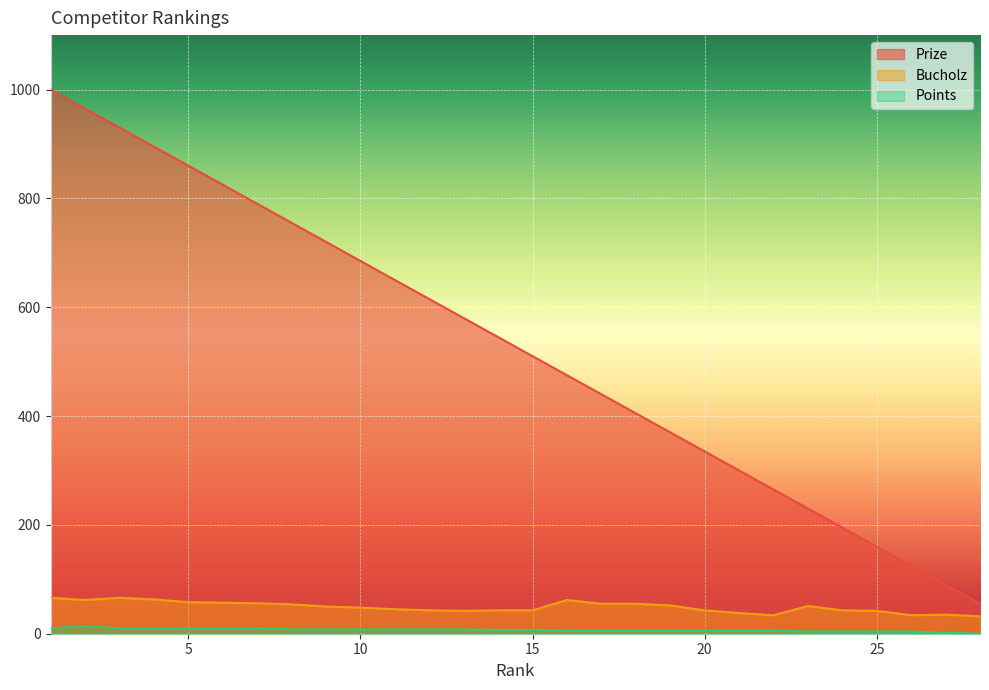

True or false: Prize and Bucholz intersect in this chart.

False